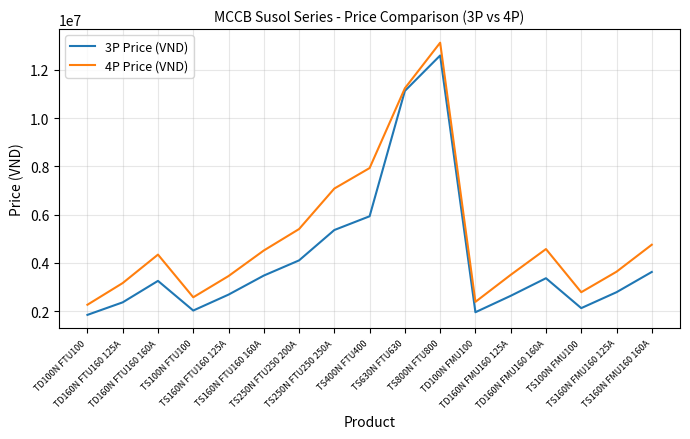

At which label is 3P Price (VND) closest to 7220000?

TS400N FTU400